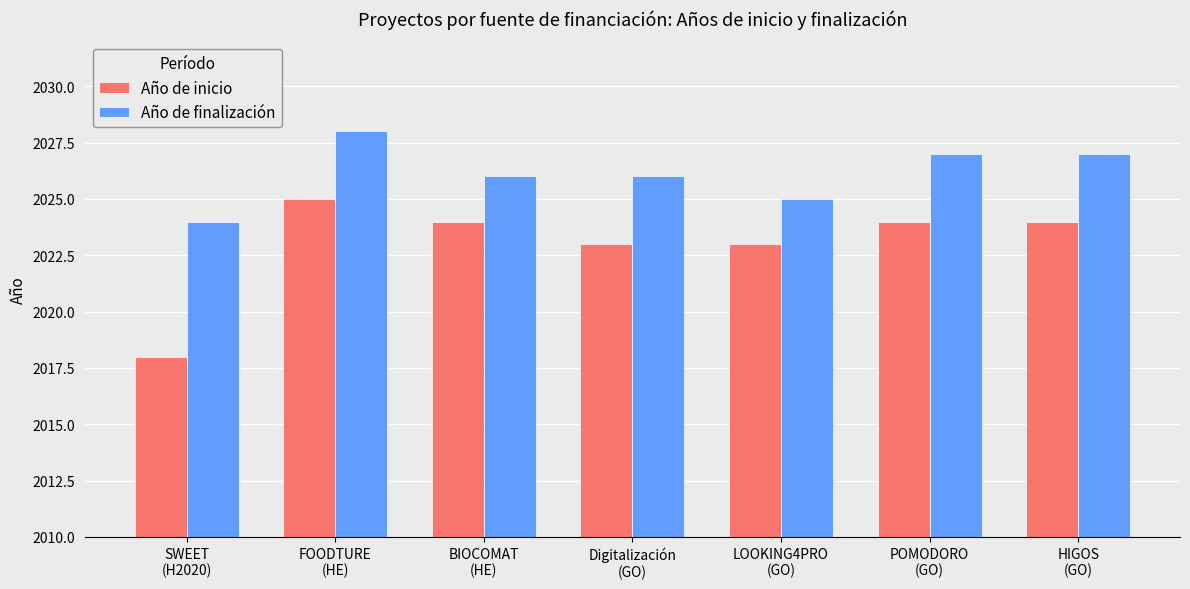

The Año de inicio series shows 3349 at SWEET
(H2020). True or false?

False